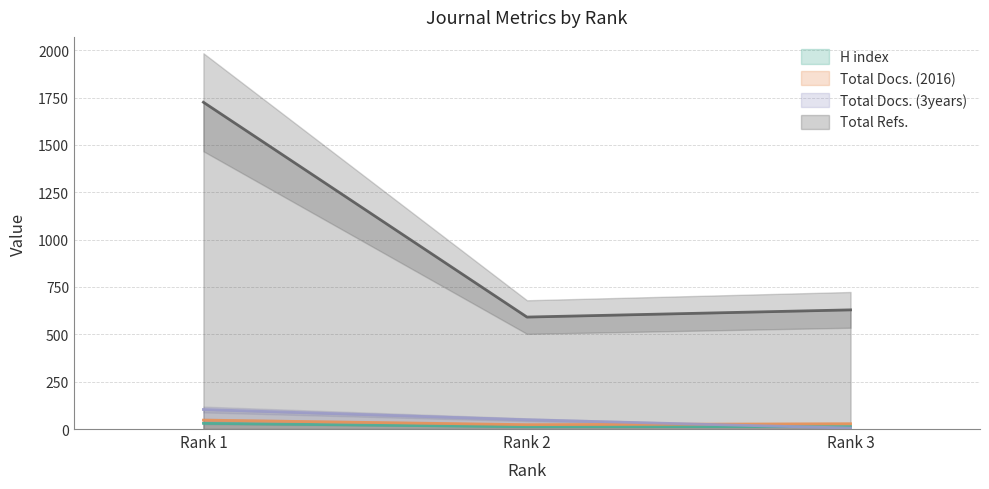

What is the sum of all Total Refs. values?

2945